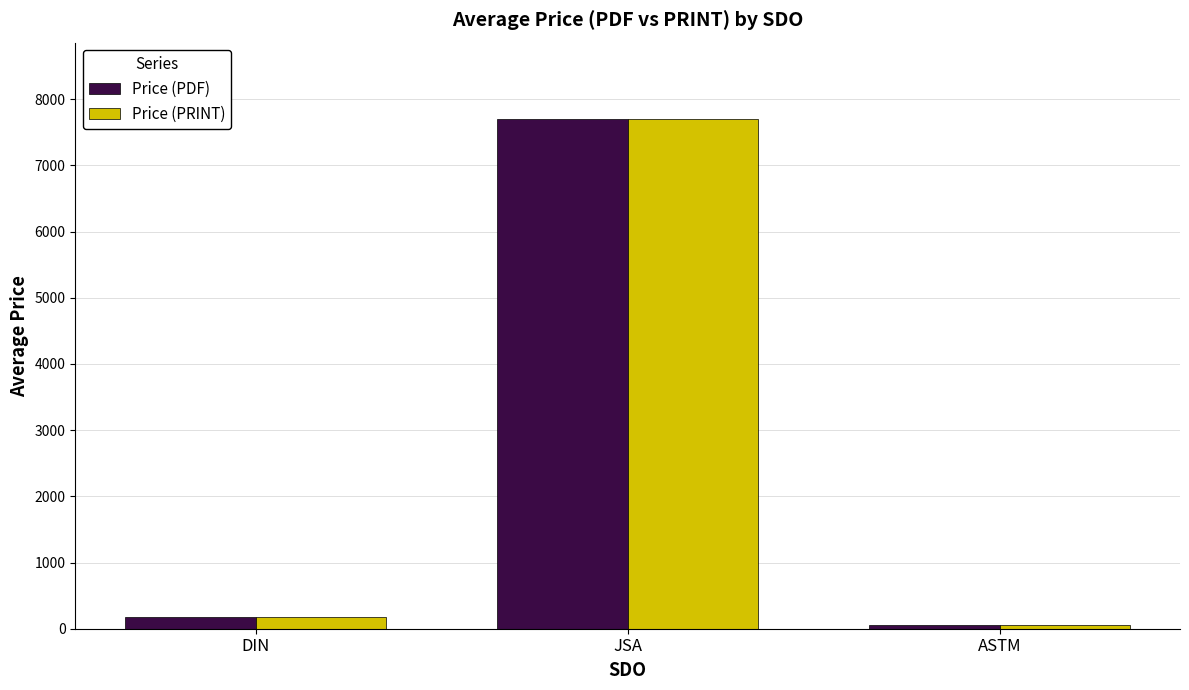

Which category has the highest value in the Price (PDF) series?

JSA